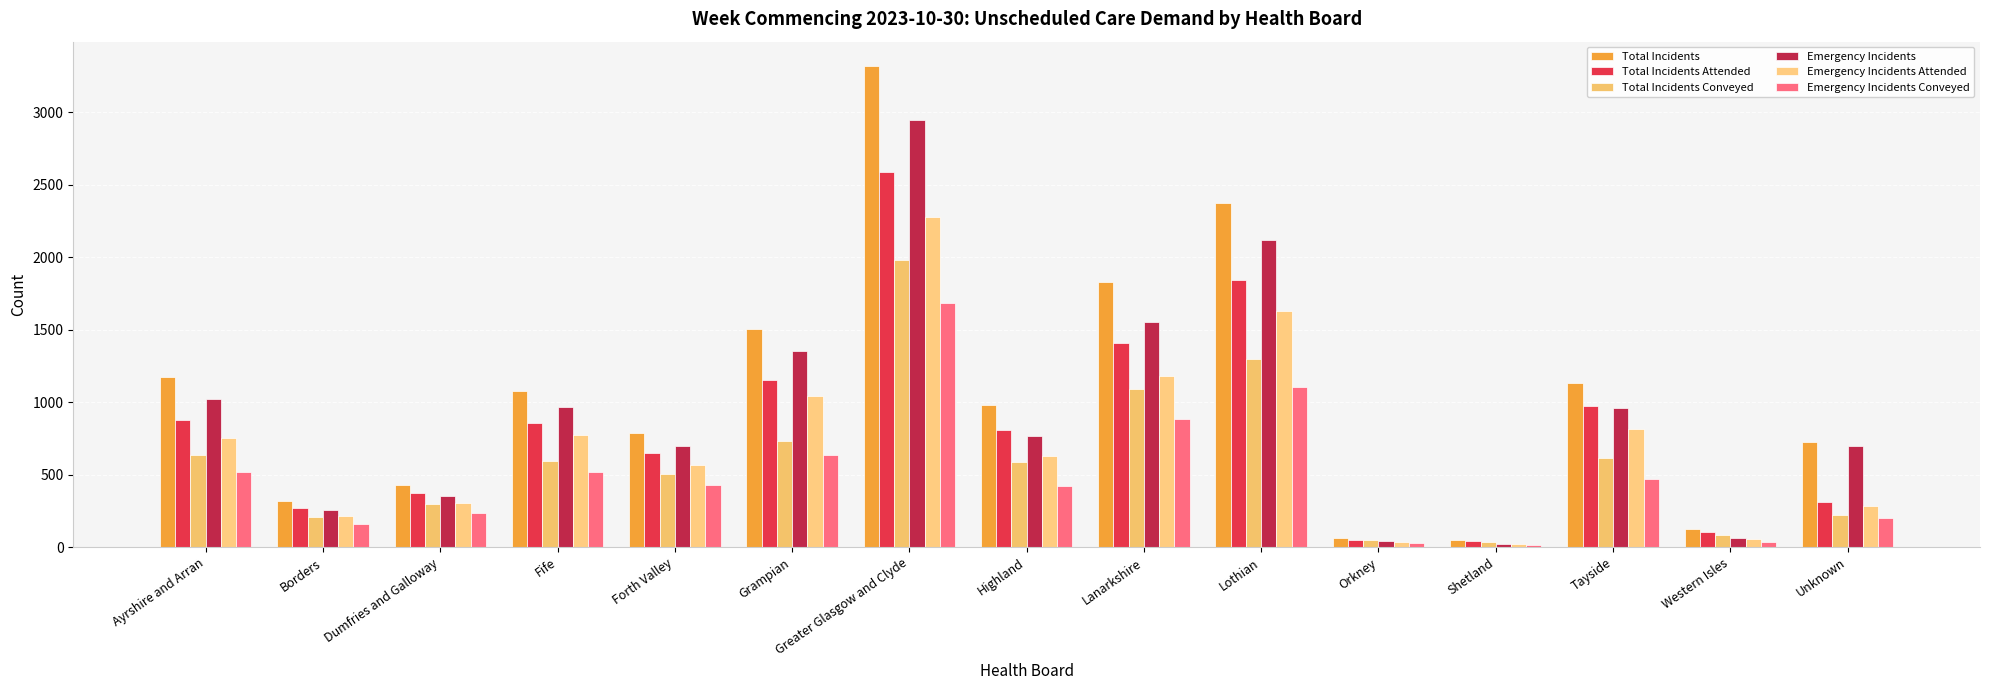

How many data points in Total Incidents Conveyed are less than 591?

7